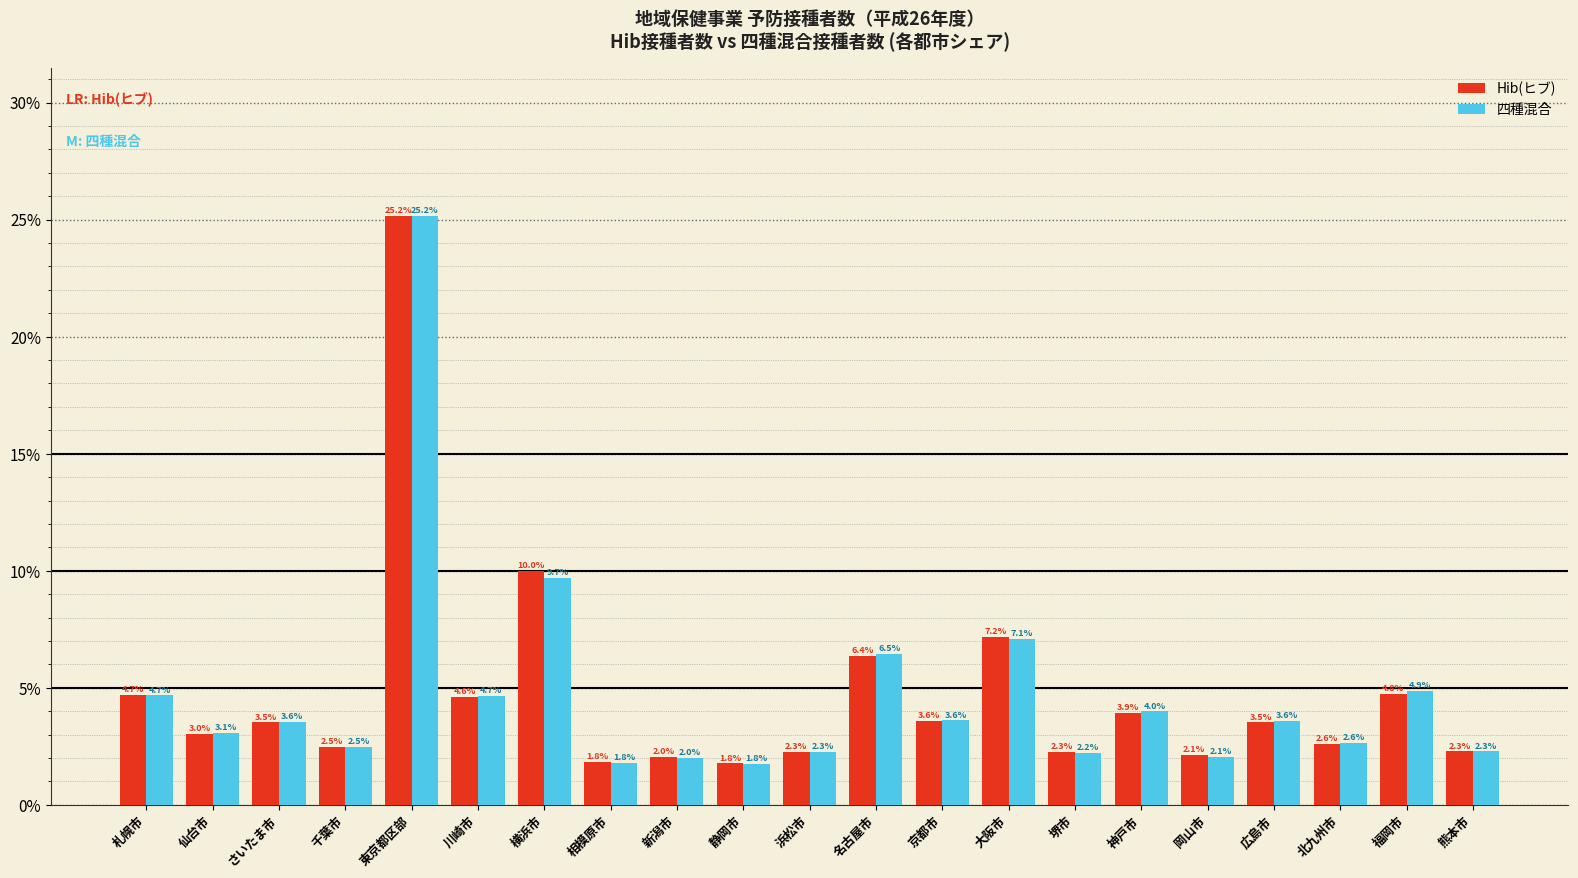

Rank the series at さいたま市 from lowest to highest value.

Hib(ヒブ), 四種混合